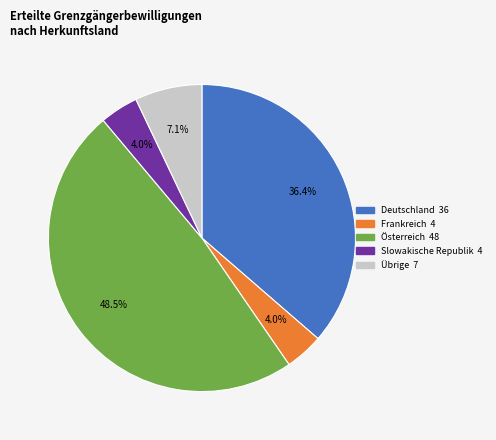

Is there any slice that represents more than half of the pie?

No